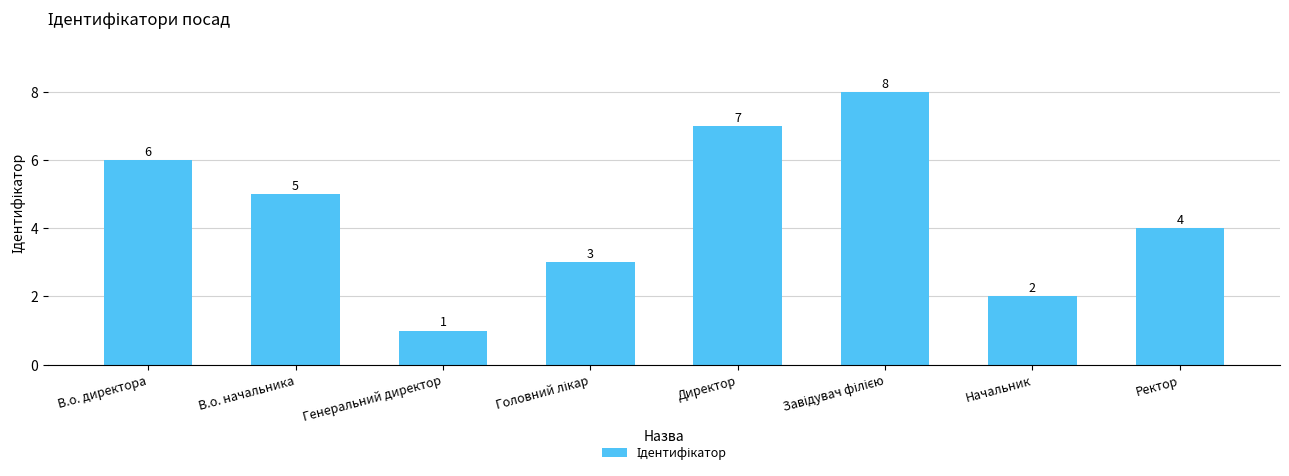

Between В.о. директора and Директор, which is larger?

Директор